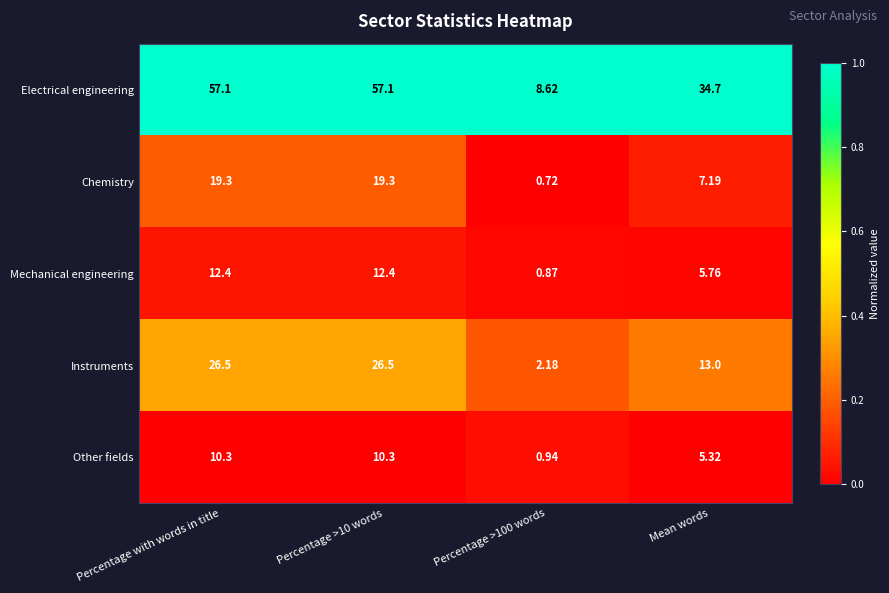

At which label is Electrical engineering closest to 32?

Mean words